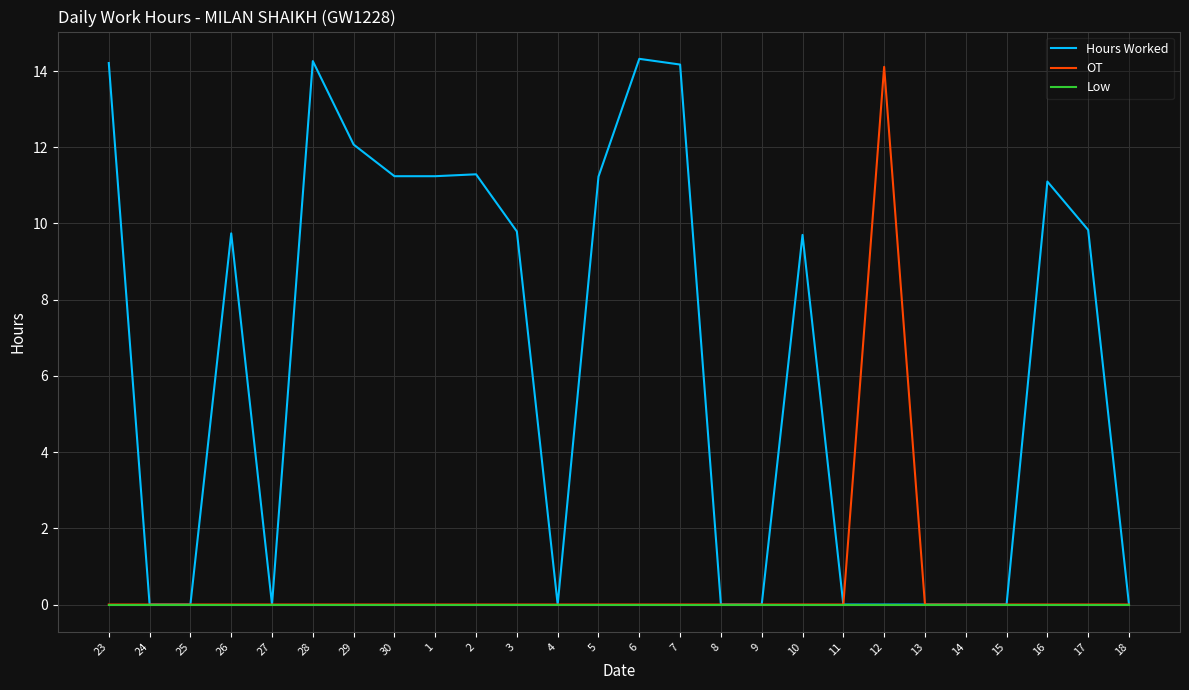

Which series changed the most between 26 and 9?

Hours Worked